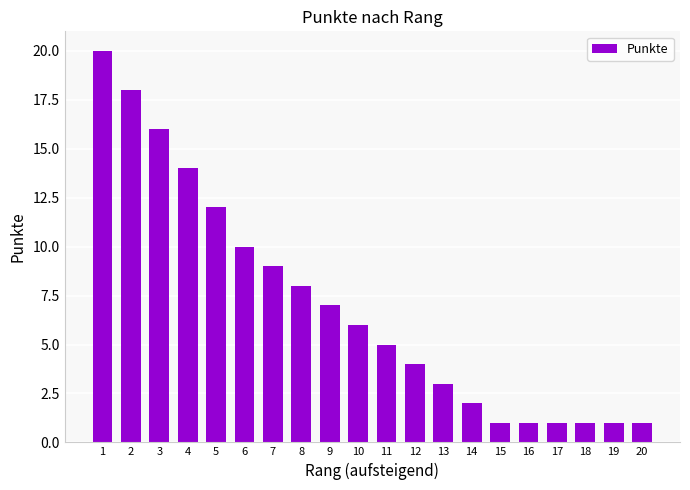

Is it true that the value at 9 is 7?

True